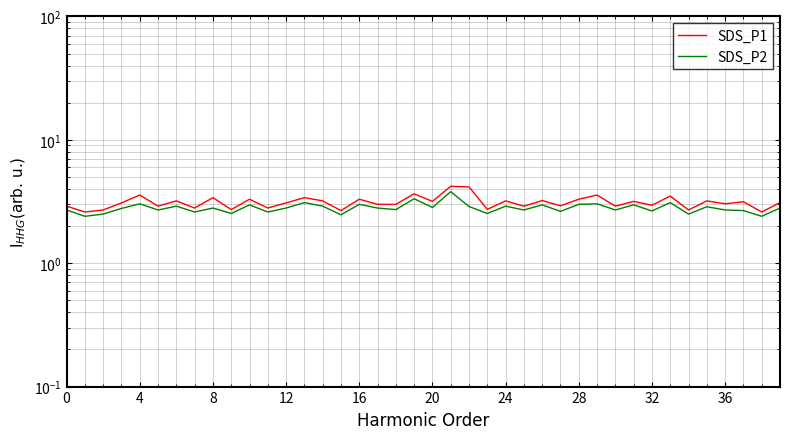

What is the label of the 35th point from the left?

34